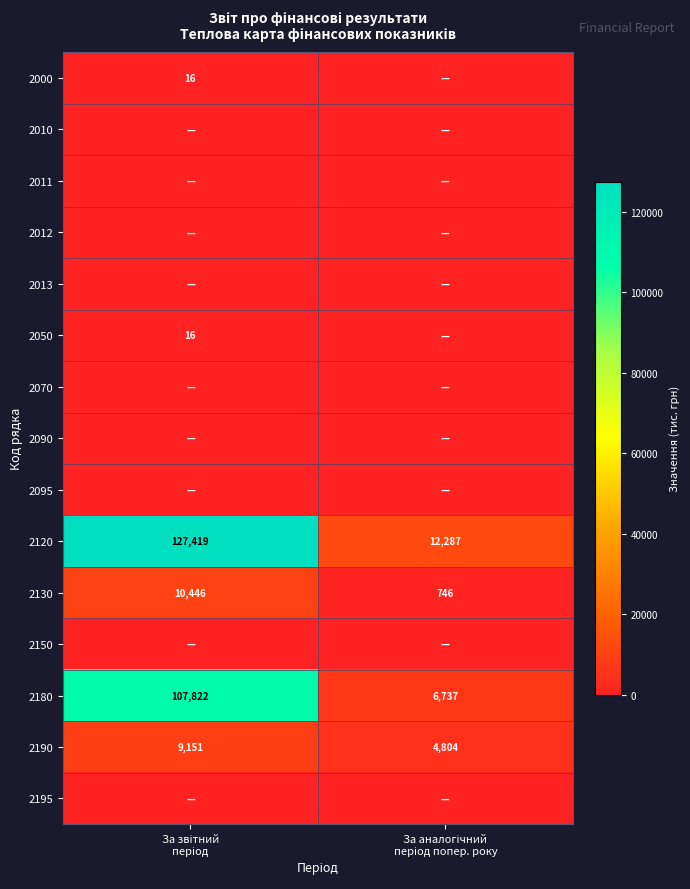

What is the highest value of the 2190 series?

9151